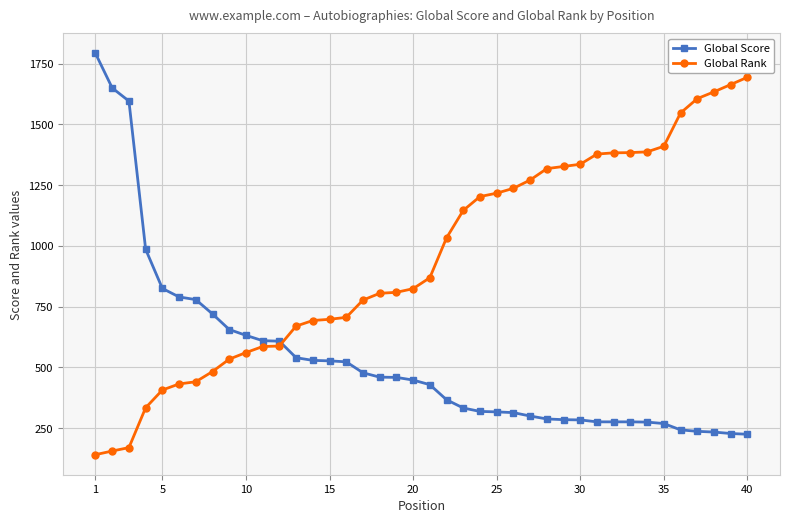

Rank the series by their average value, from highest to lowest.

Global Rank, Global Score